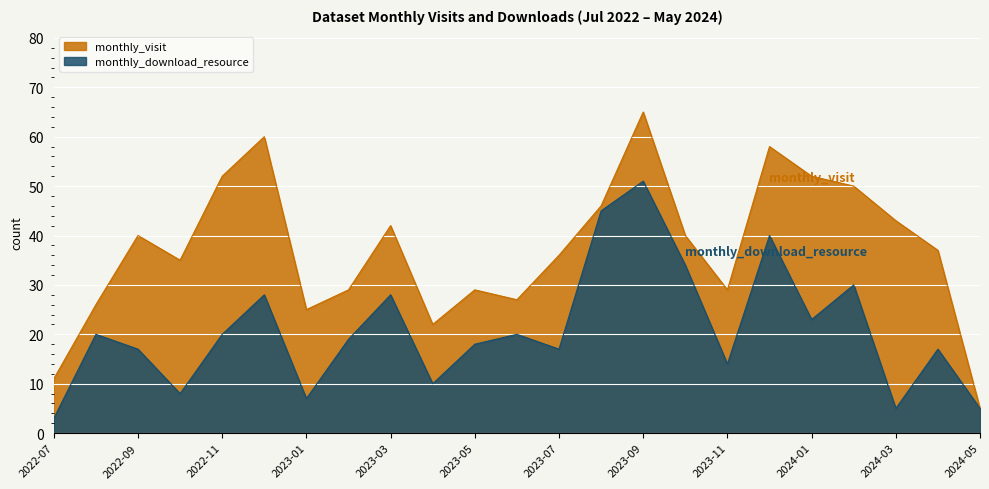

Which series has the largest total across all categories?

monthly_visit